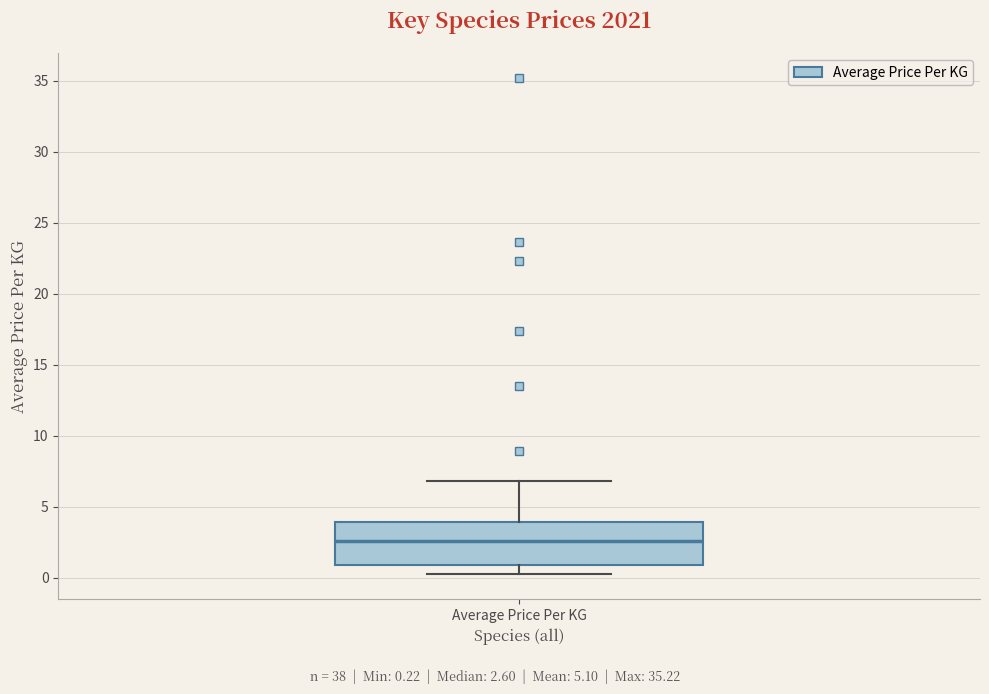

Transcribe this box plot: give where the median line is, the range the box spans, and where the two whiskers end, as read against the y-axis. The values are not printed on the chart, so give them approximately, as read against the axis.

median 2.5, box 1.0 to 4.0, whiskers 0.0 to 7.0